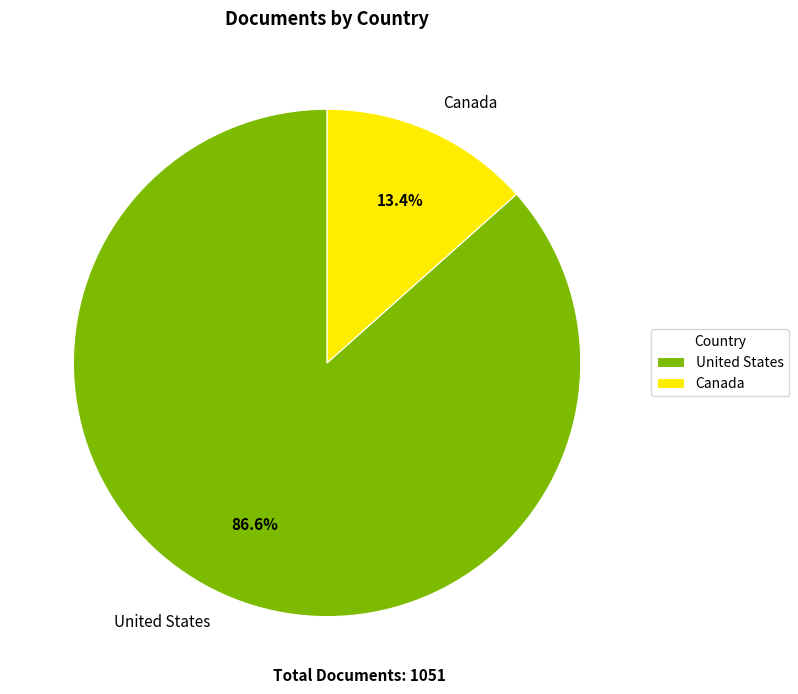

Is the sum of Canada and United States greater than half?

Yes